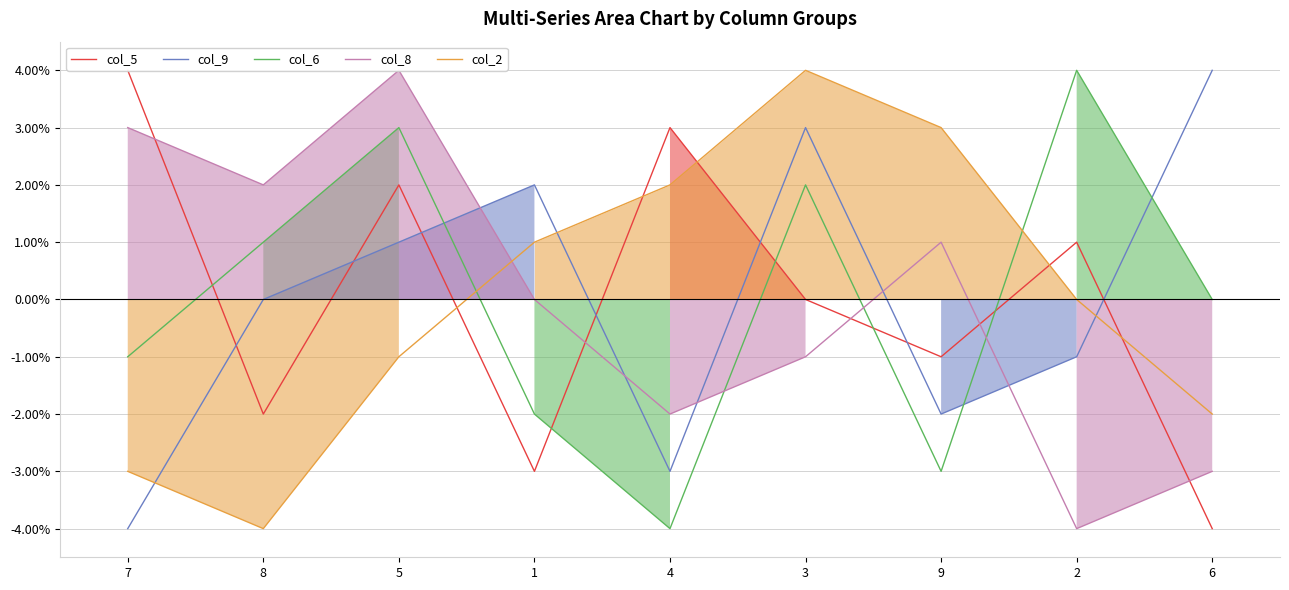

What is the label of the 7th point from the left?

9